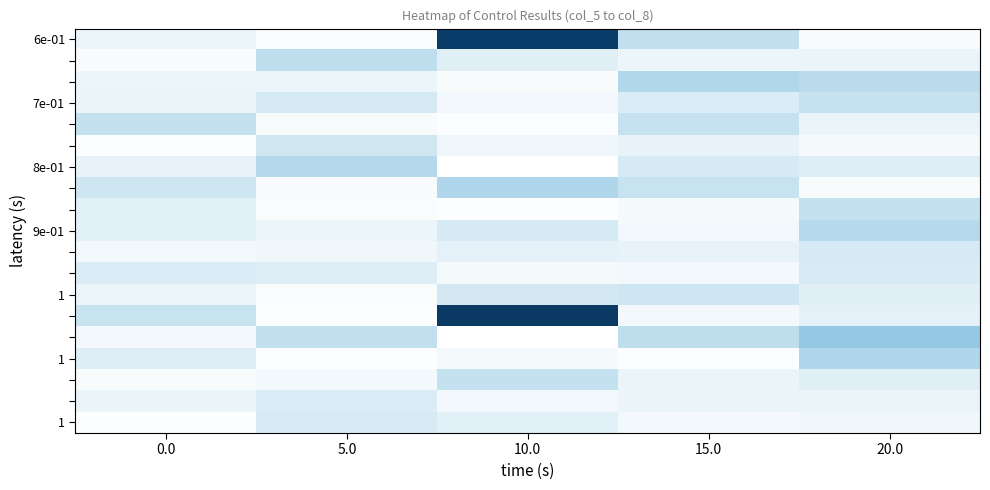

At how many categories does at least one series exceed 2?

1